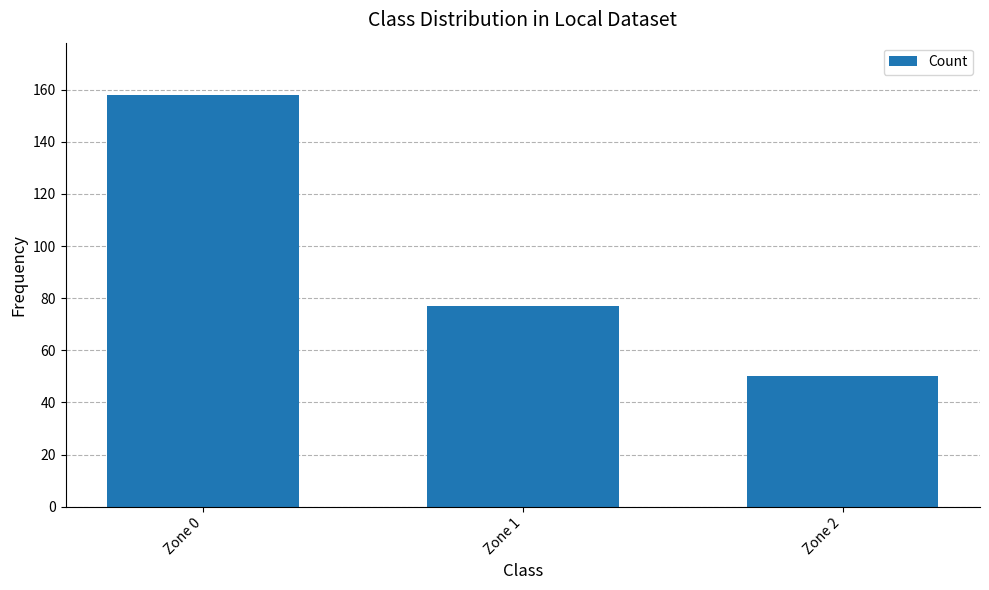

How many data points are less than 77?

1